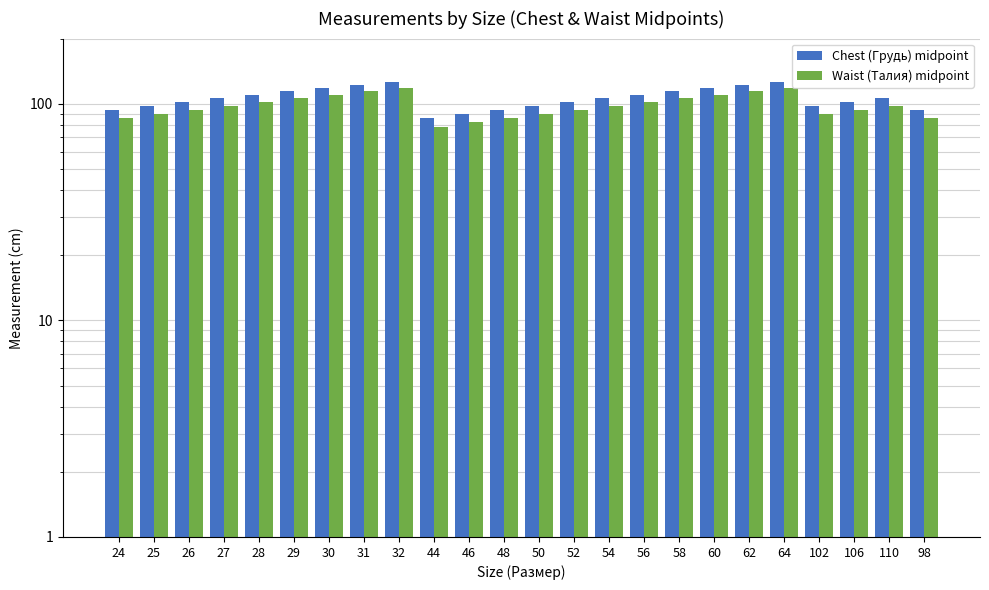

Where does the Waist (Талия) midpoint series first go above 98?

28